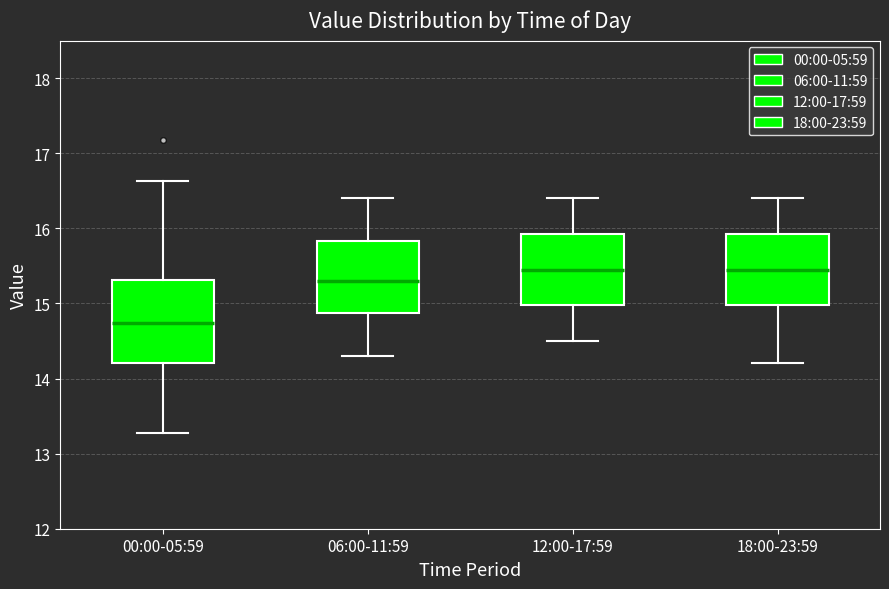

Reading left to right, transcribe this box plot: for each box, give where its median line is, the range the box spans, and where its two whiskers end, as read against the y-axis. The values are not printed on the chart, so give them approximately, as read against the axis.

00:00-05:59: median 14.7, box 14.2 to 15.3, whiskers 13.3 to 16.6
06:00-11:59: median 15.3, box 14.9 to 15.8, whiskers 14.3 to 16.4
12:00-17:59: median 15.5, box 15.0 to 15.9, whiskers 14.5 to 16.4
18:00-23:59: median 15.5, box 15.0 to 15.9, whiskers 14.2 to 16.4